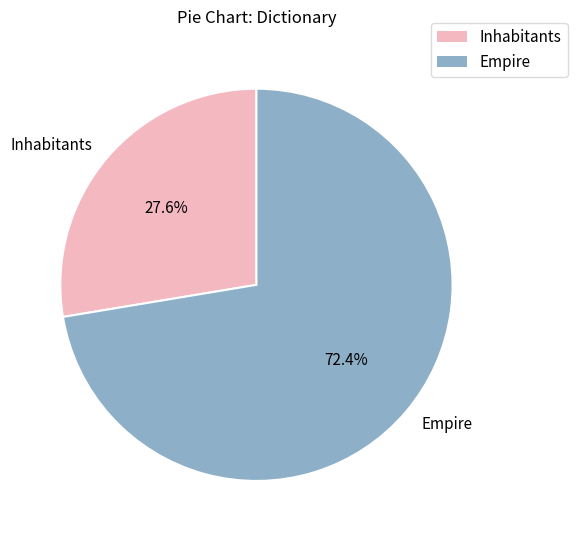

Rank the categories by value from highest to lowest.

Empire, Inhabitants